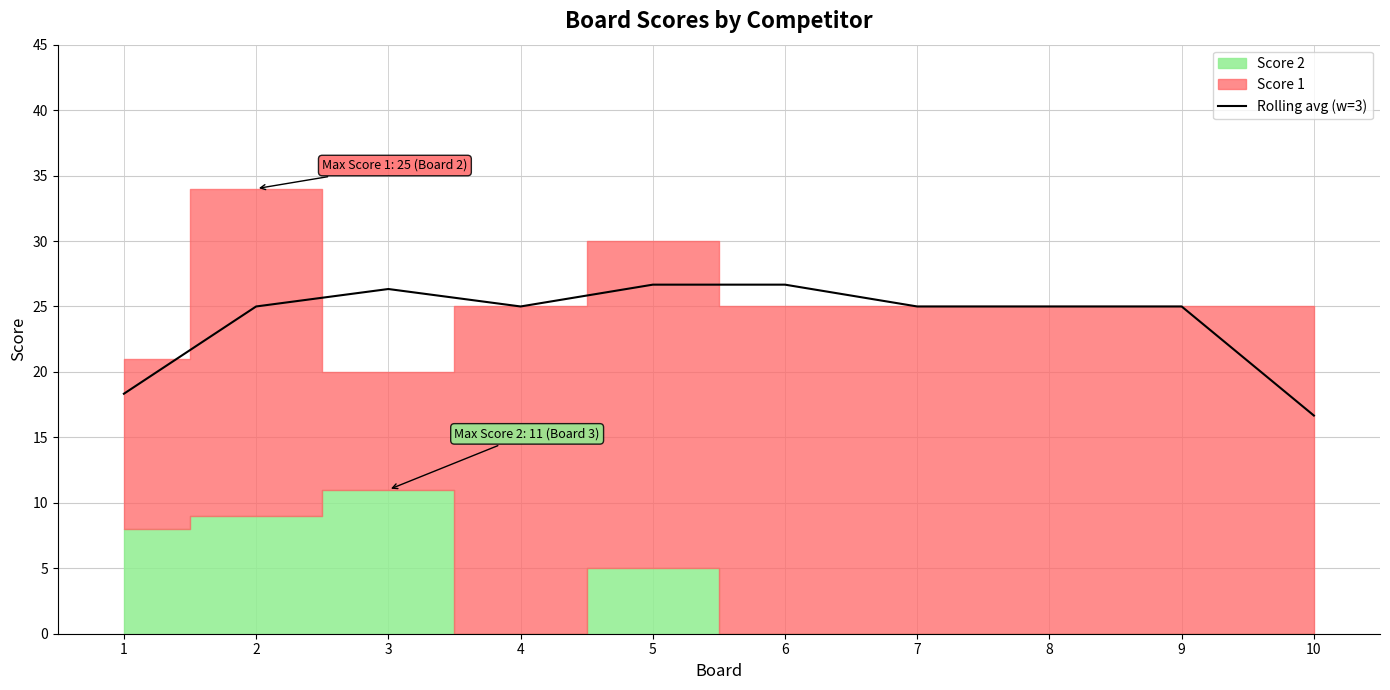

The value of Rolling avg (w=3) at 7 is 37.2. True or false?

False